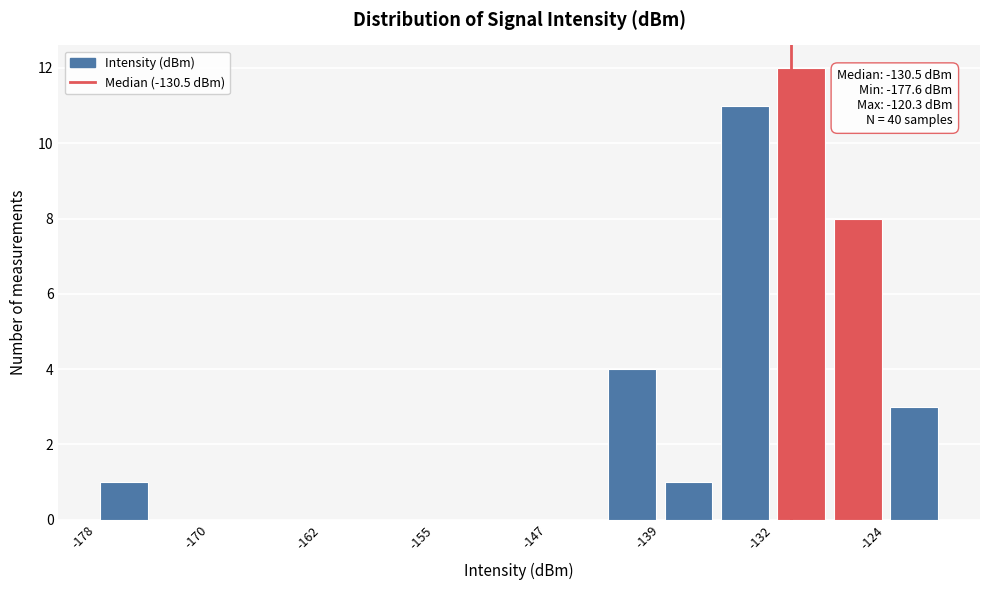

Read against the x-axis, roughly where is the centre of the tallest bar?

-130